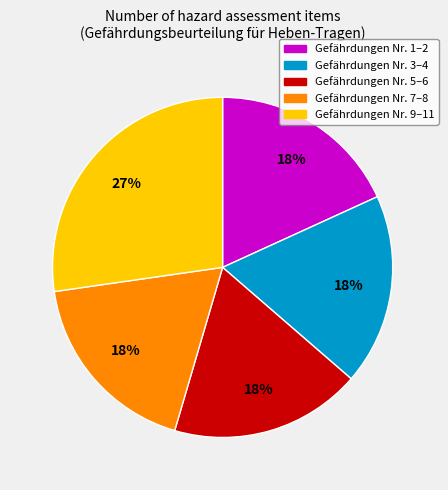

Is there any slice that represents more than half of the pie?

No